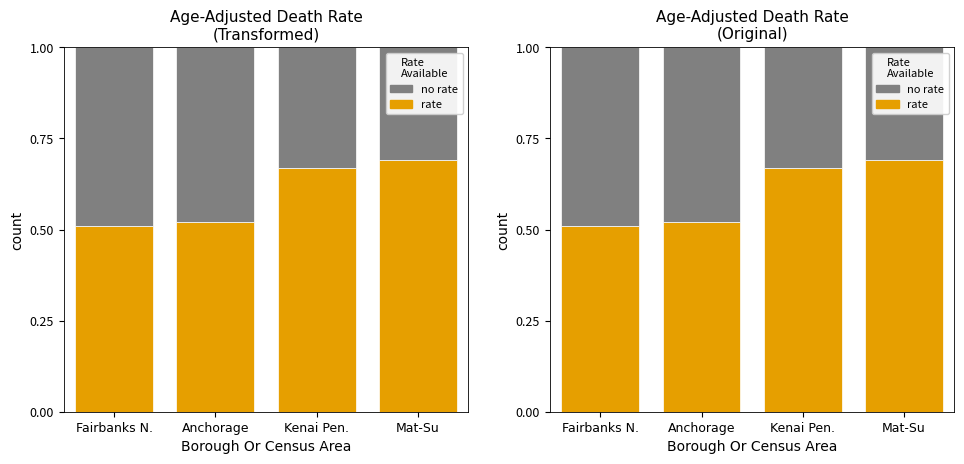

What is the total value across all series at Fairbanks N.?

1.0